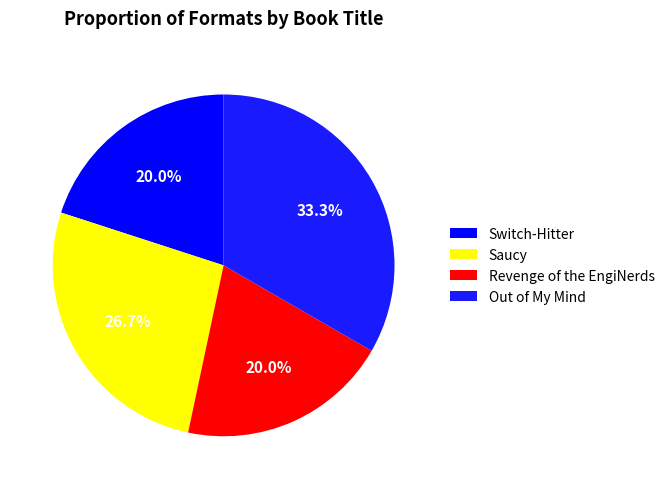

How many slices are in this pie chart?

4